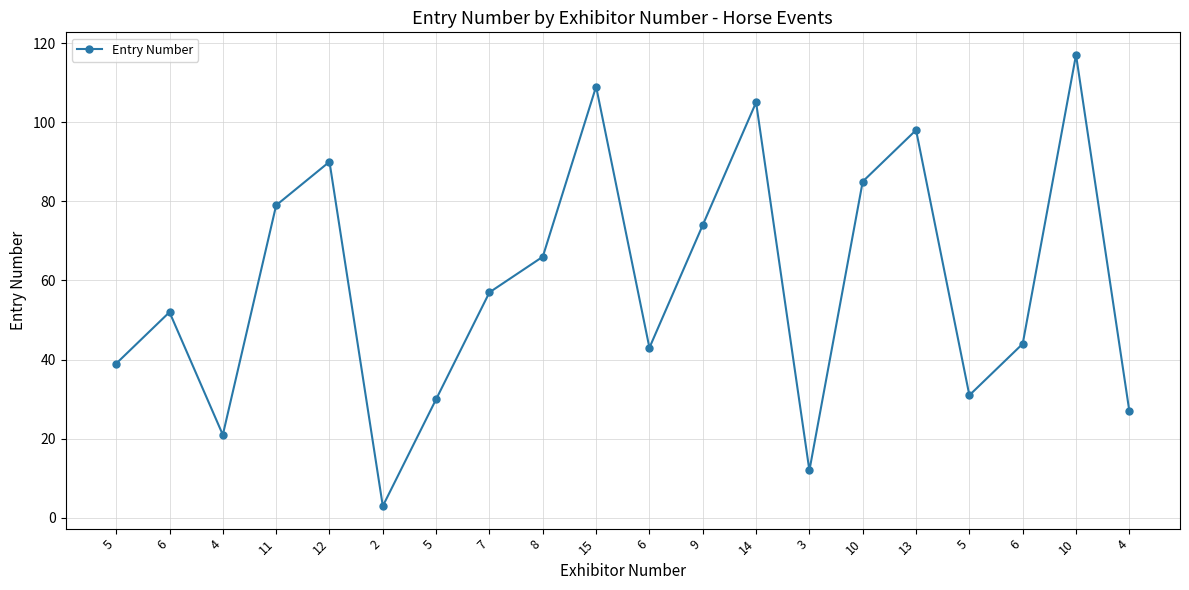

What is the label of the 20th point from the left?

4